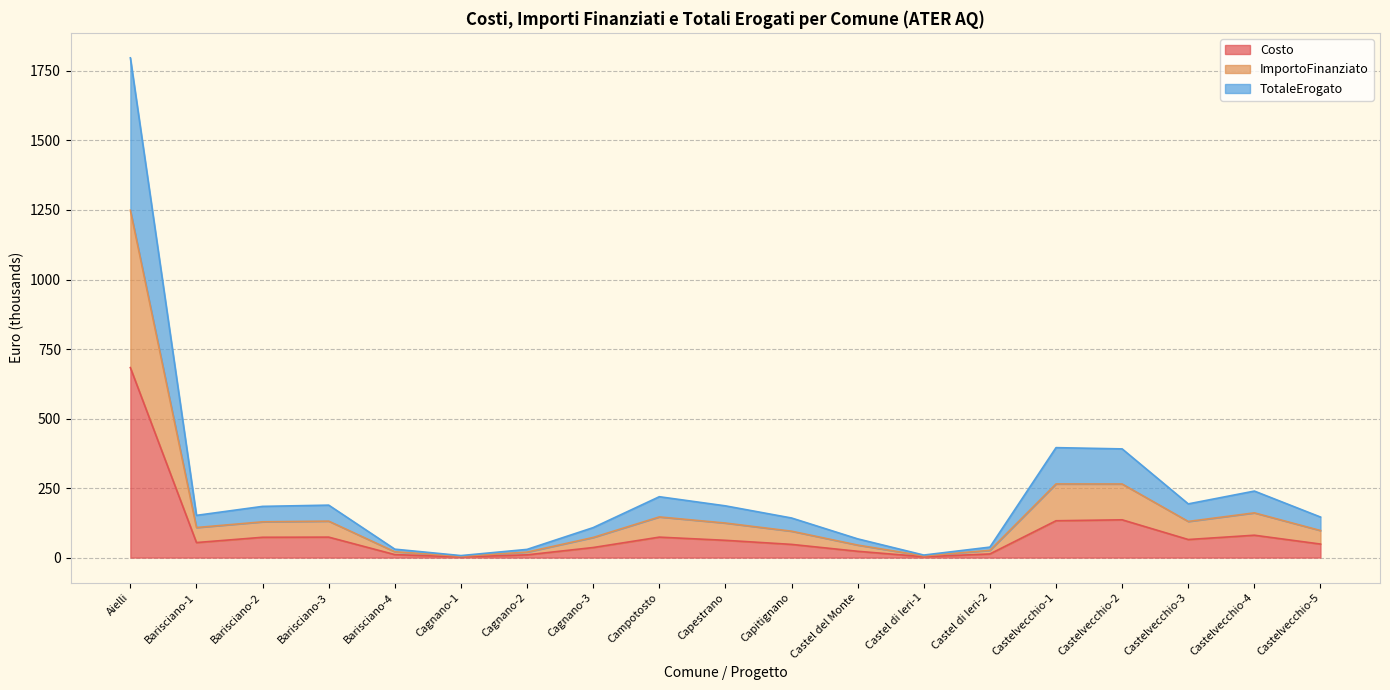

Count the number of data series in this chart.

3